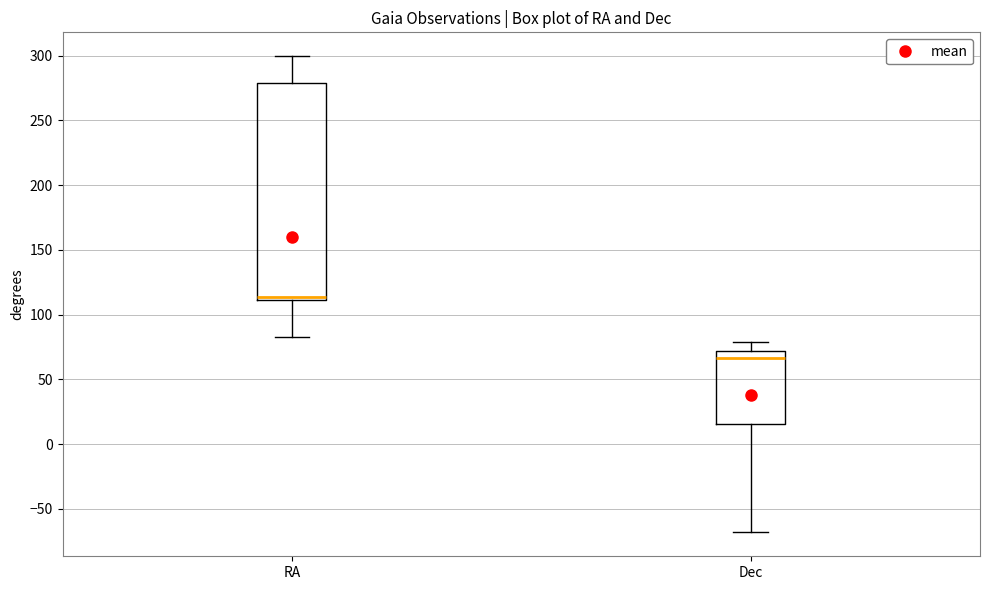

Which box's median line is the lowest?

Dec